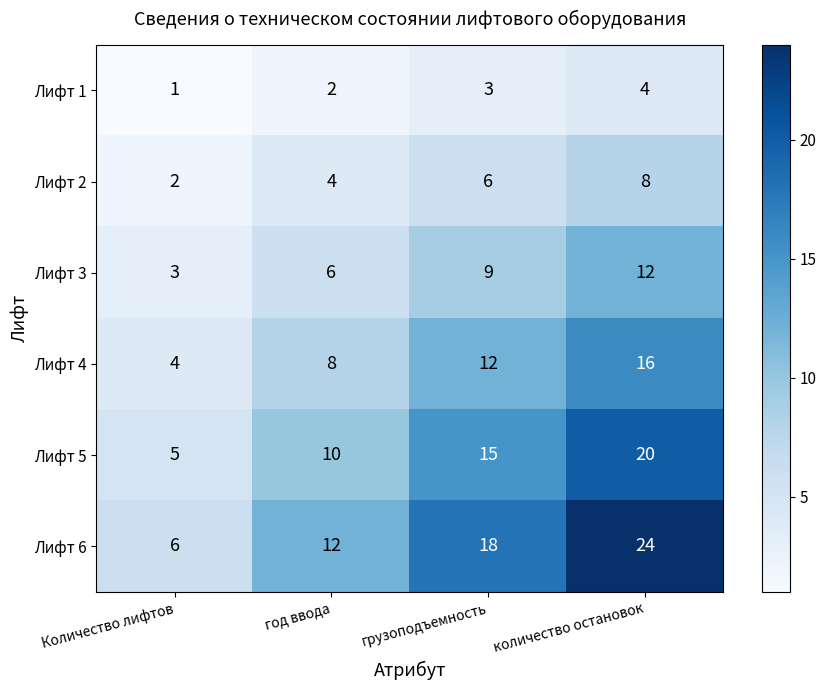

What is the sum of the Лифт 6 values at год ввода and грузоподъемность?

30